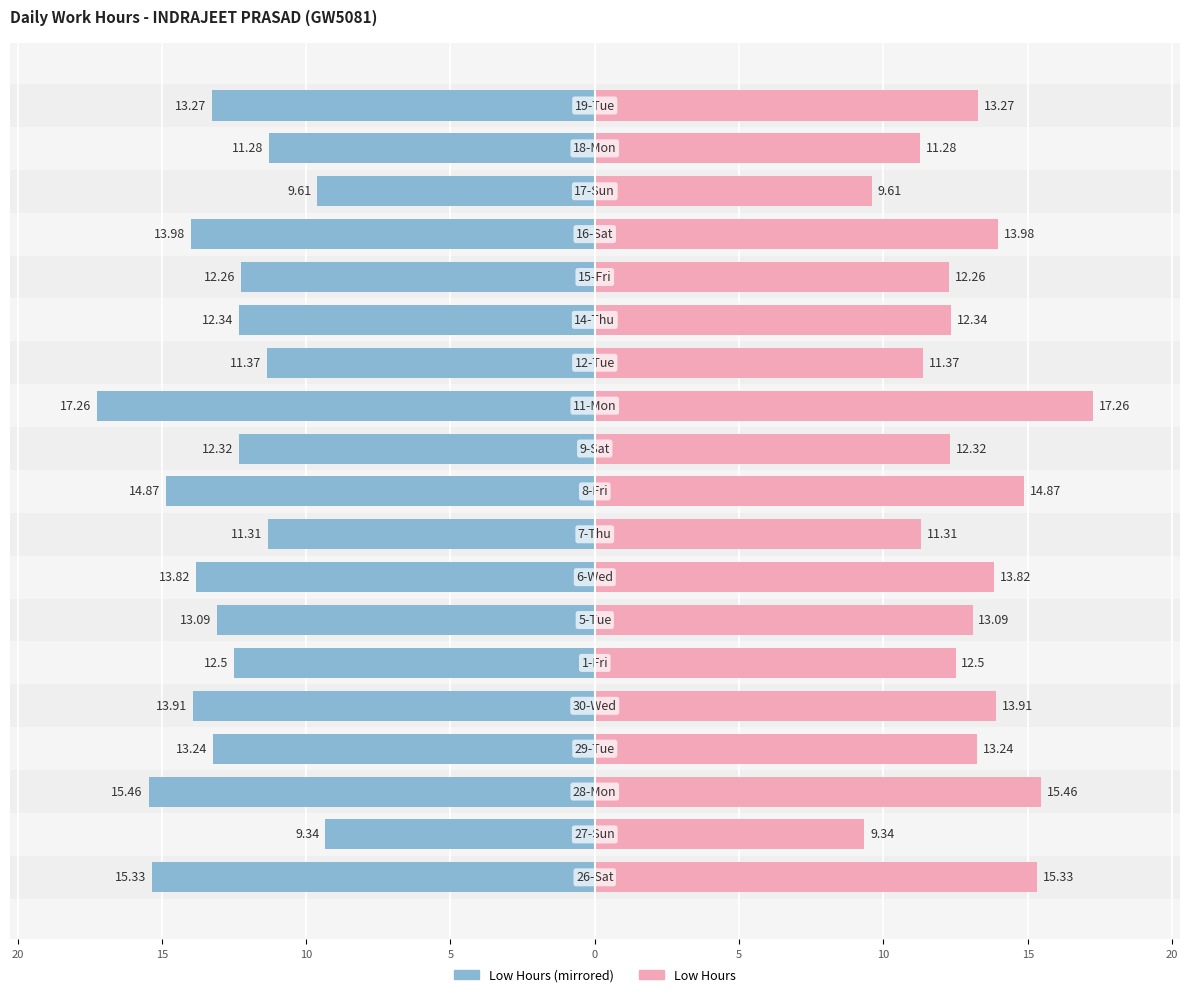

Is it true that Low Hours (Left) equals -2.7 at 13?

False